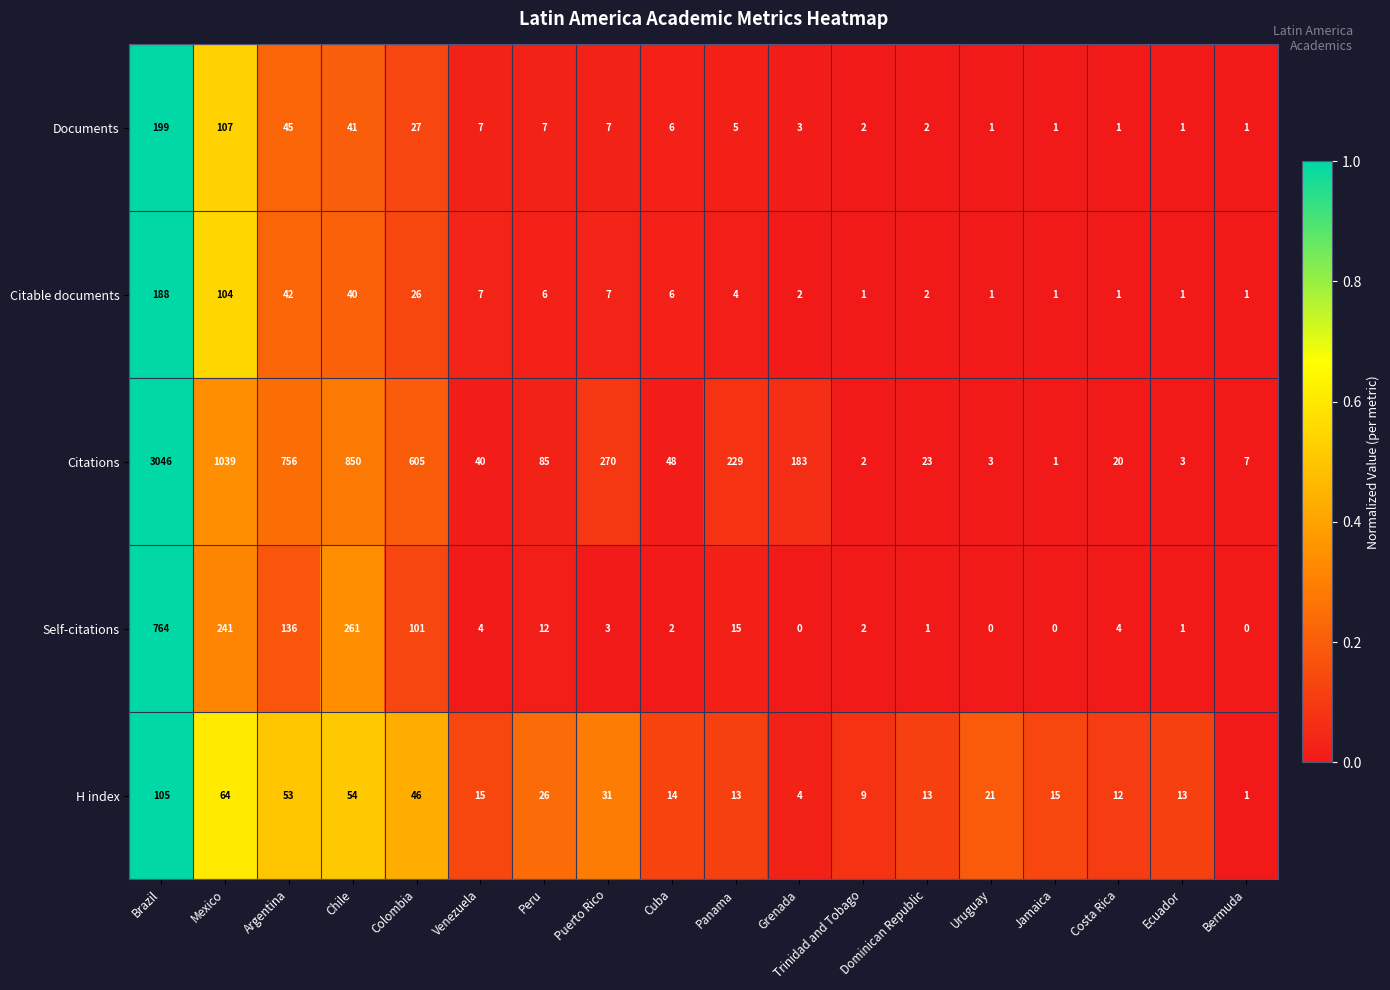

Is it true that Citable documents equals 52 at Chile?

False